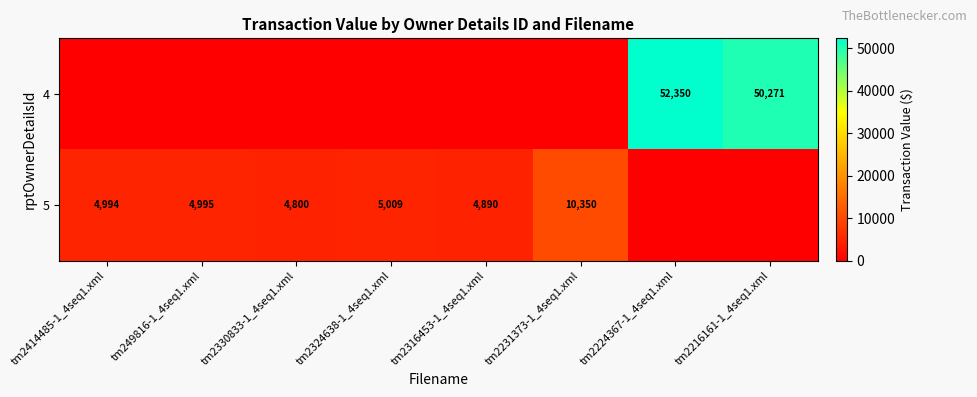

Which has a higher value, tm2330833-1_4seq1.xml or tm249816-1_4seq1.xml?

tm2330833-1_4seq1.xml